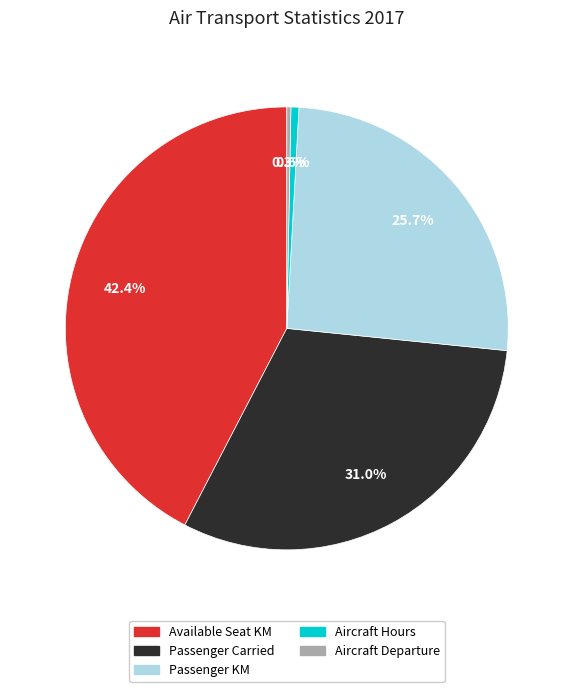

Count the number of slices in the pie.

5